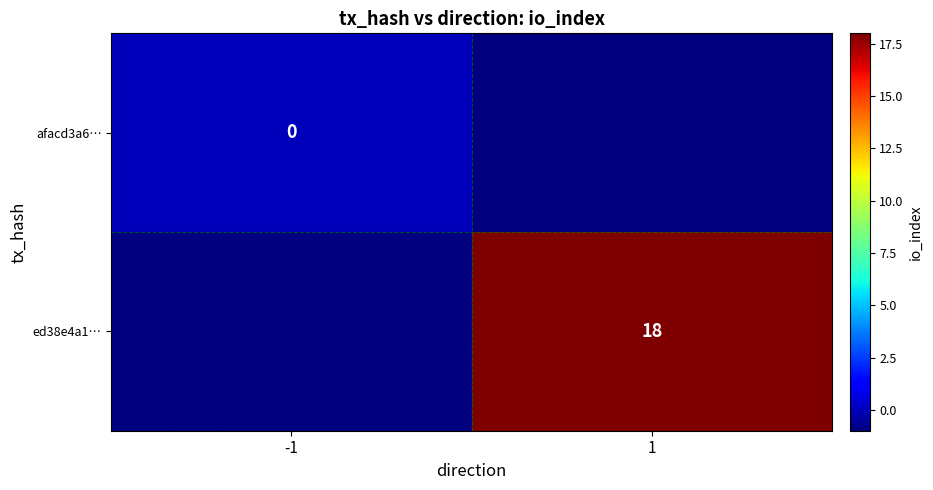

How many categories are shown in the chart?

2